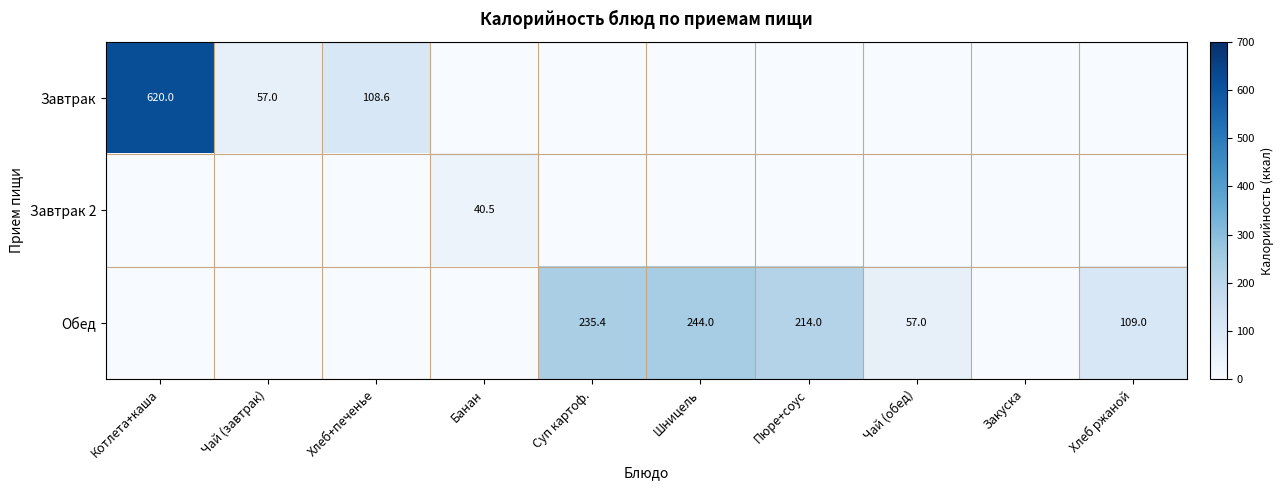

Is it true that Обед equals 109.0 at Хлеб ржаной?

True